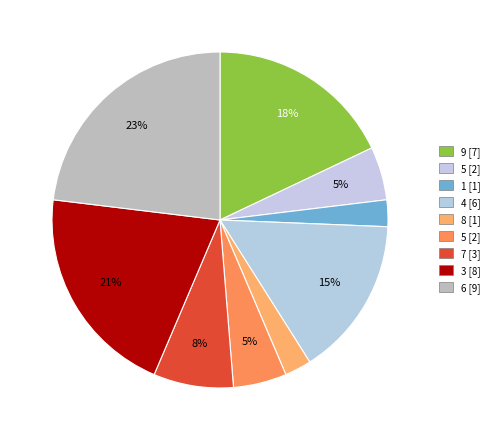

Which category has the biggest portion of the pie?

6